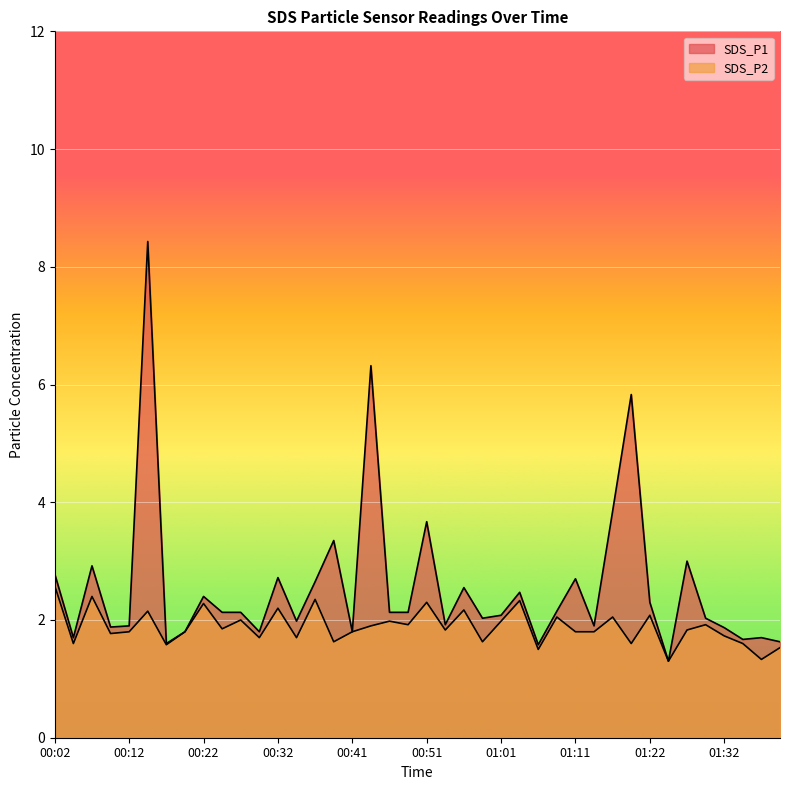

True or false: SDS_P1 and SDS_P2 cross at least once.

False